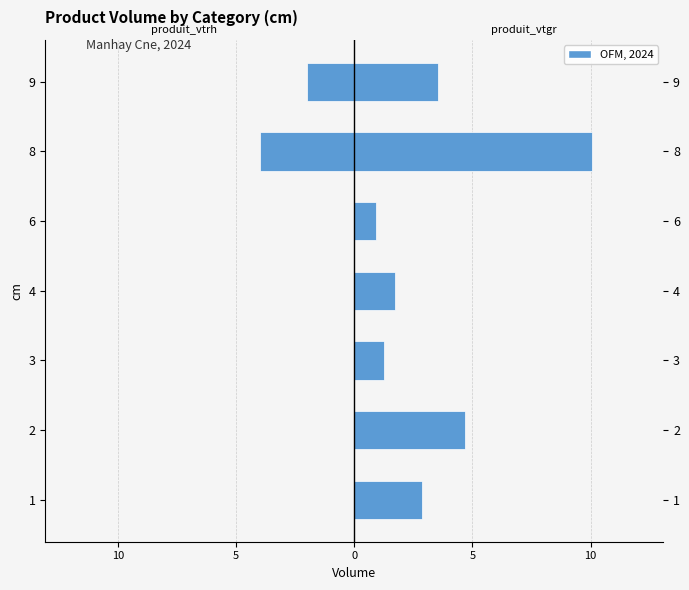

The value of produit_vtgr at 1 is 0.7. True or false?

False